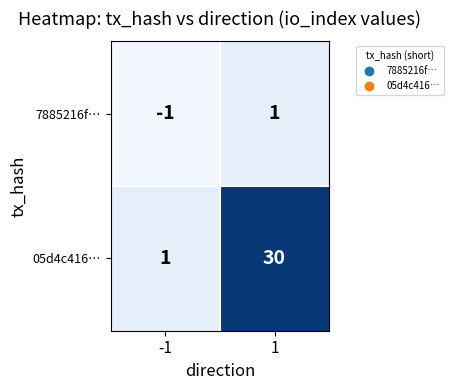

What is the maximum value shown in the chart?

30